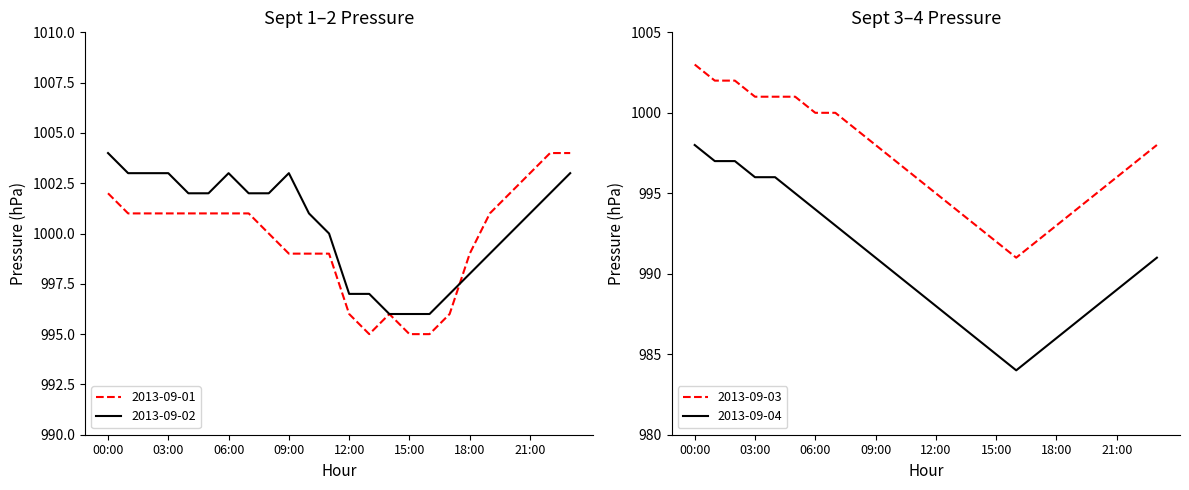

List the labels in order of 2013-09-03 value, smallest first.

16:00, 15:00, 17:00, 14:00, 18:00, 13:00, 19:00, 12:00, 20:00, 11:00, 21:00, 10:00, 22:00, 09:00, 23:00, 08:00, 06:00, 07:00, 03:00, 04:00, 05:00, 01:00, 02:00, 00:00